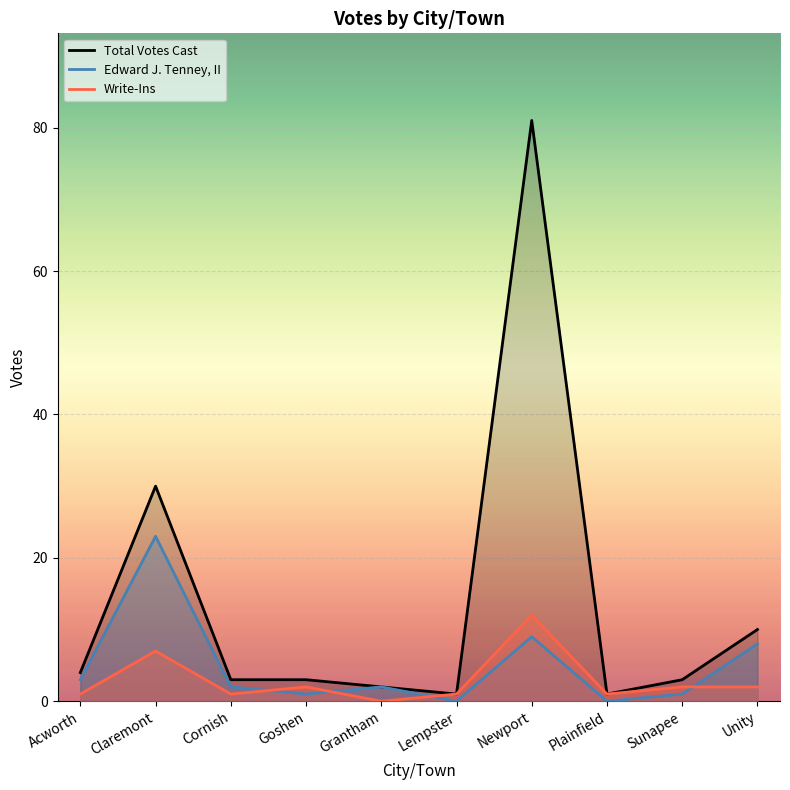

Where do Write-Ins and Edward J. Tenney, II first cross each other?

Cornish and Goshen